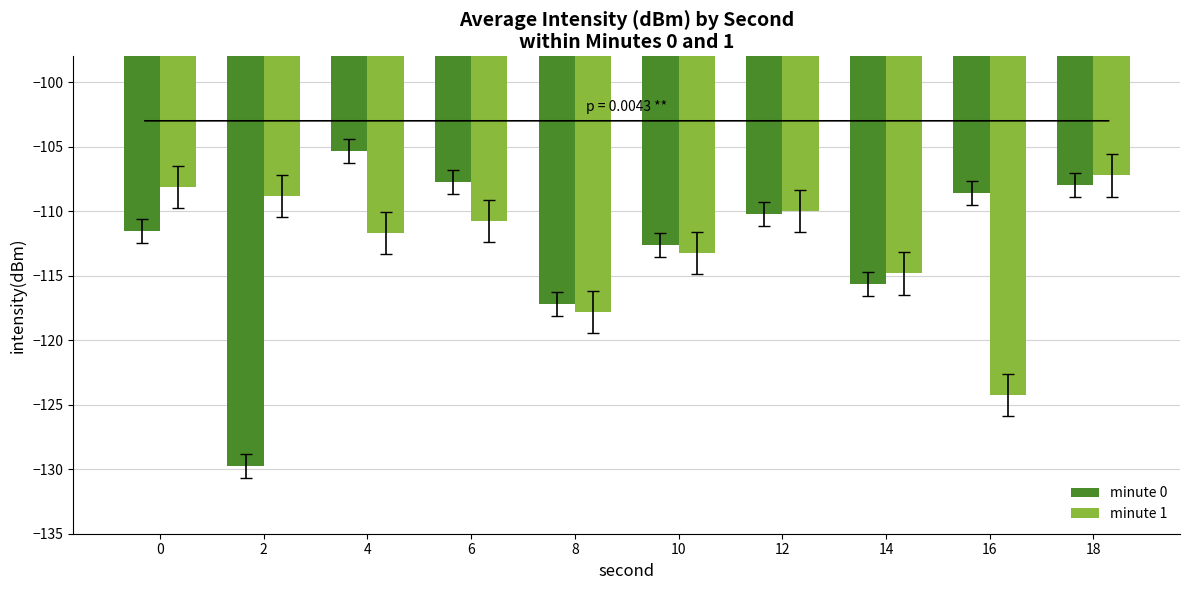

What is the highest value of the minute 0 series?

-105.3